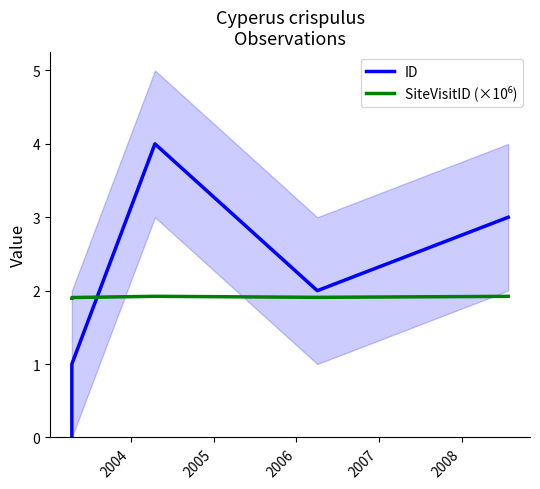

What is the difference between the maximum and minimum values in the ID series?

4.0